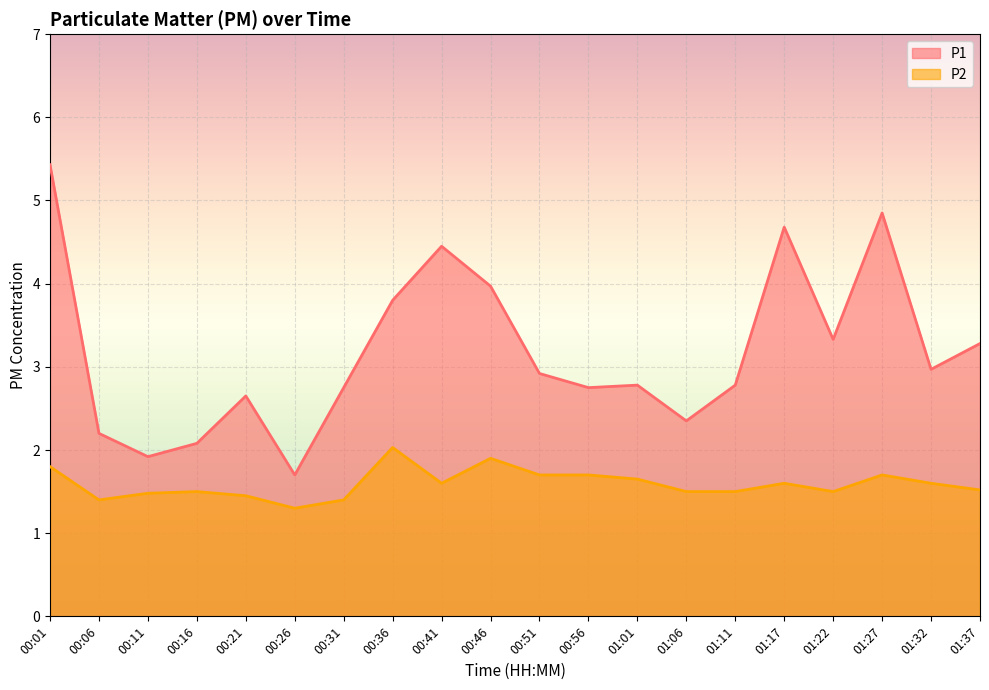

True or false: P2 and P1 intersect in this chart.

False